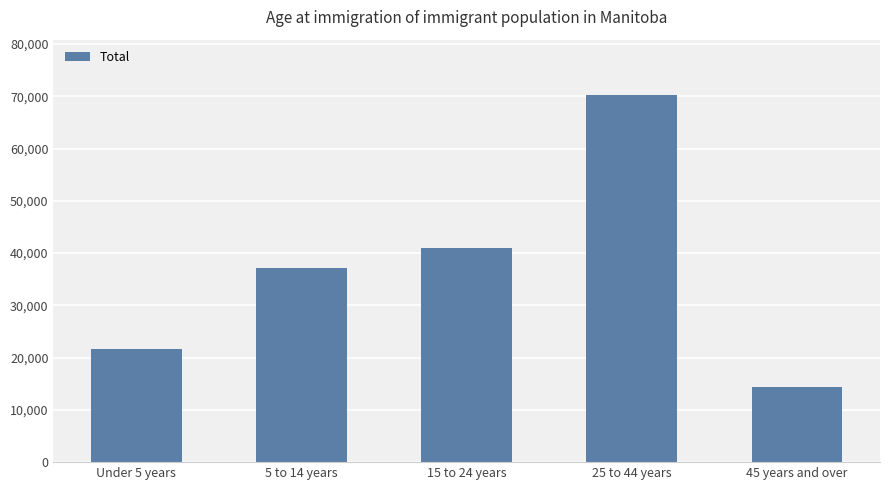

What is the difference between the values at 25 to 44 years and 45 years and over?

55895